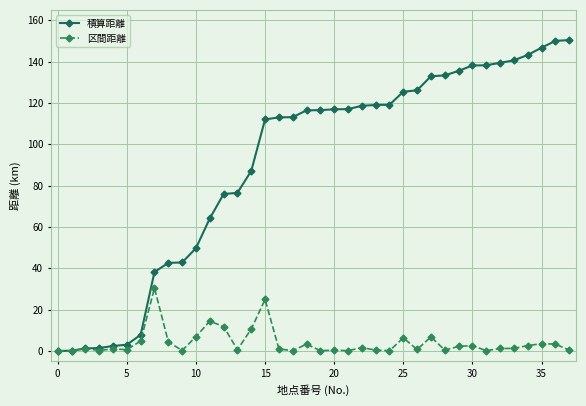

True or false: 区間距離 has more than 1 interior local peaks.

True